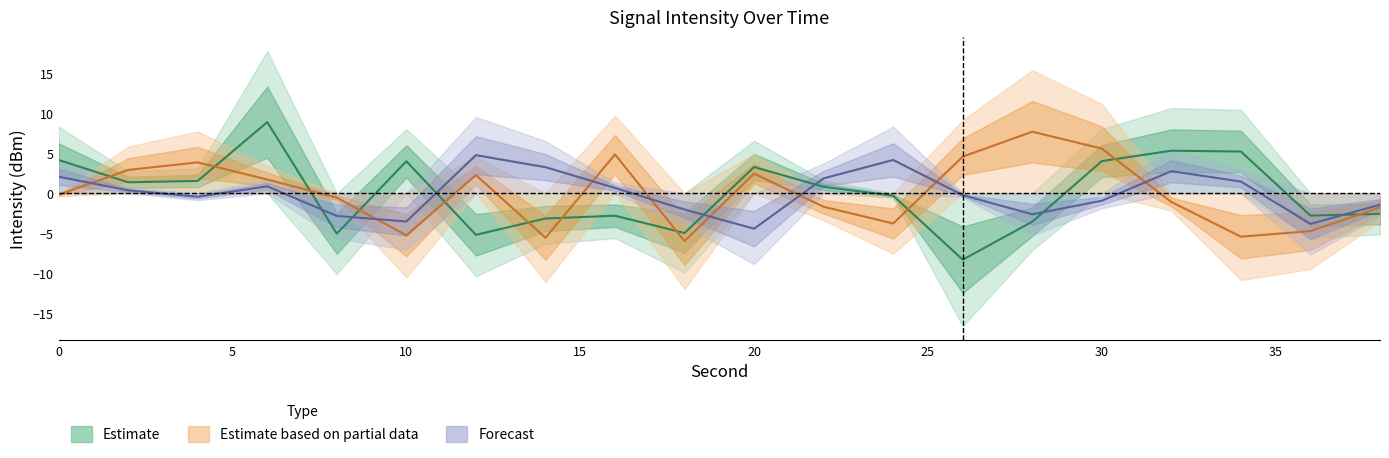

Which series has the largest total across all categories?

Estimate based on partial data